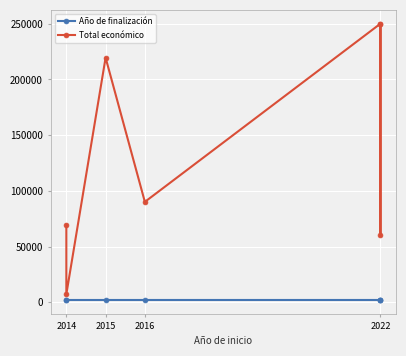

Reading right to left, list all the values displayed in this chart.

Año de finalización: 2025	2024	2021	2018	2017	2015	2016
Total económico: 250000	60000	250000	90081	219515	7200	69600